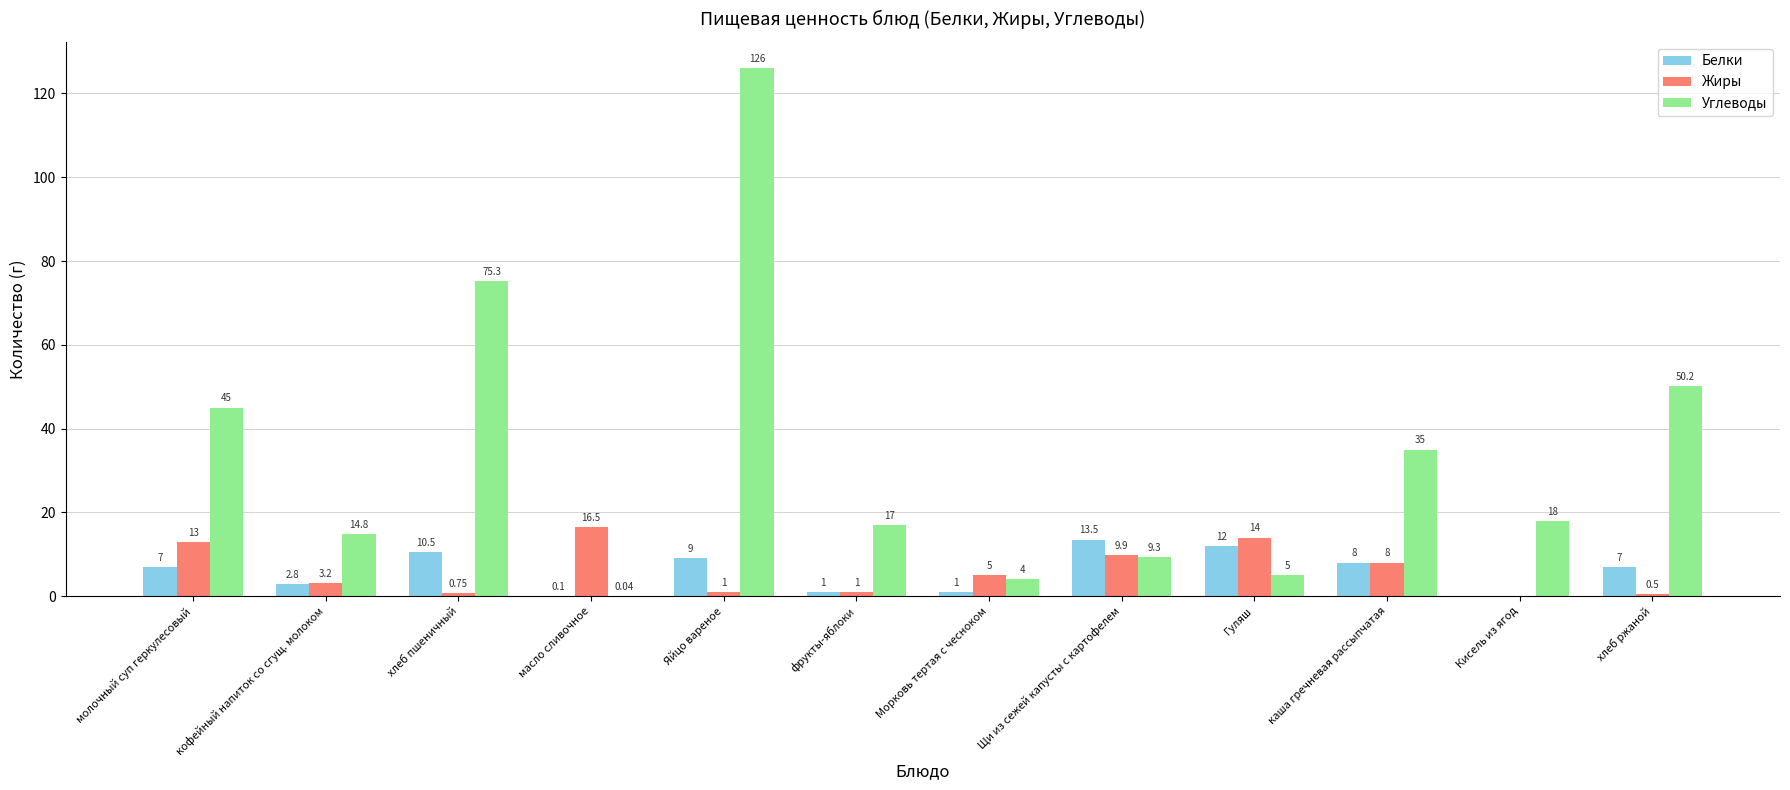

Which category has the highest value across all series?

Яйцо вареное